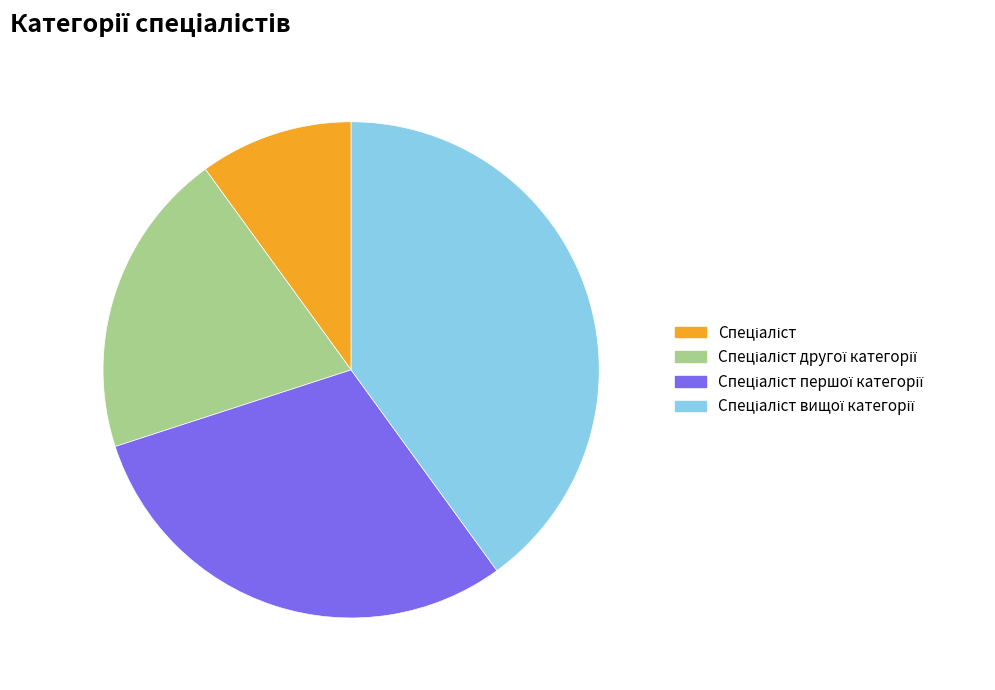

Does any single category account for the majority?

No